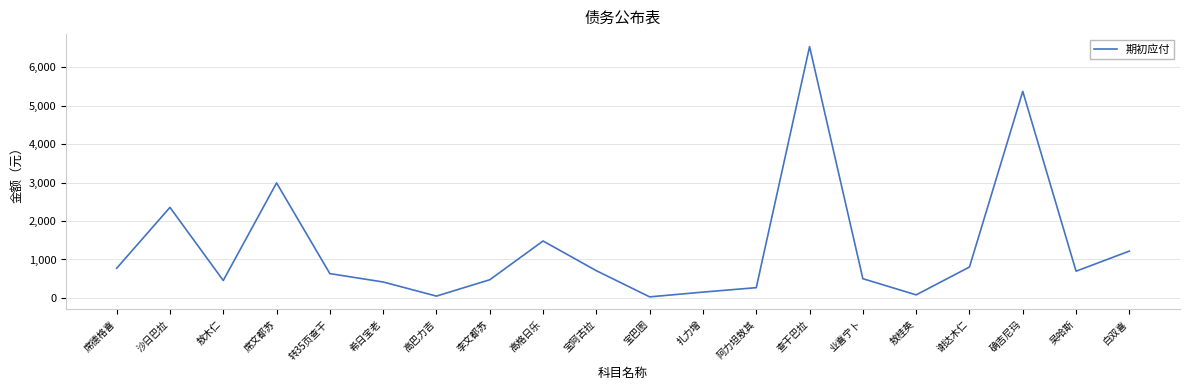

How many lines are shown in the chart?

1